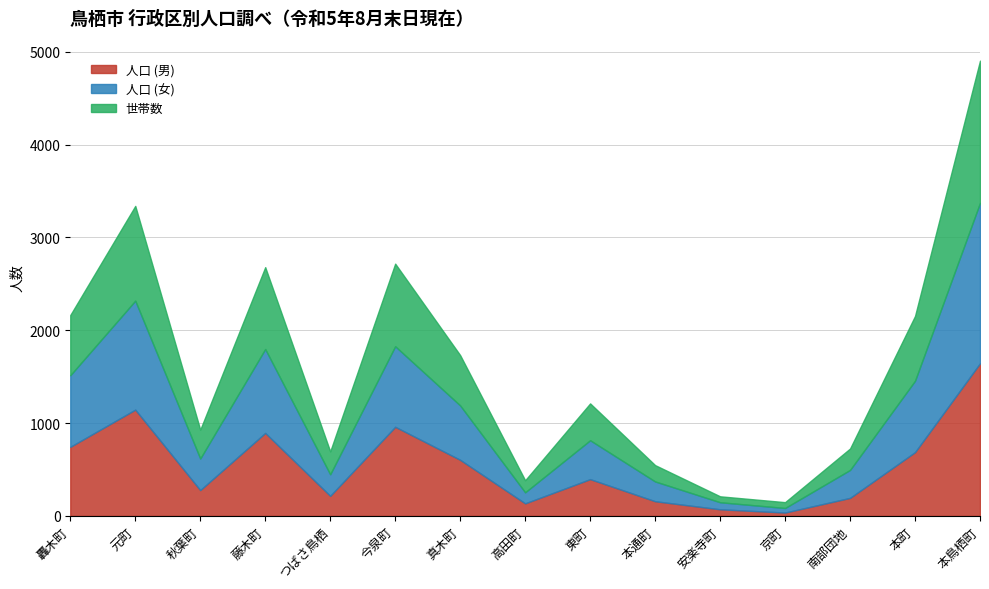

Between which two adjacent categories do 世帯数 and 人口 (女) first intersect?

藤木町 and つばさ鳥栖